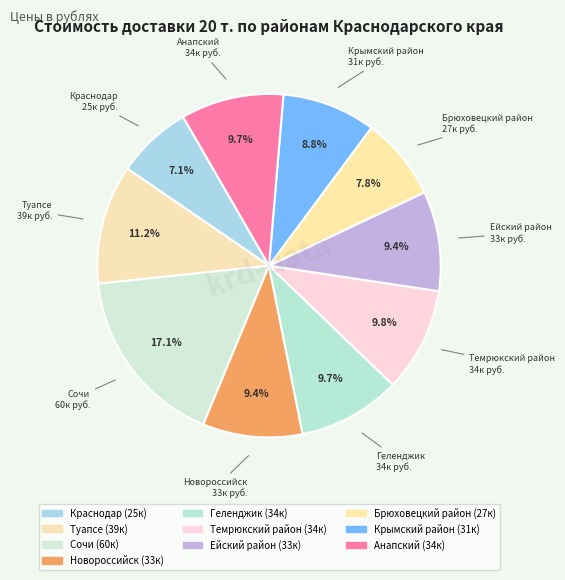

To the nearest percent, what portion does Новороссийск represent?

9%